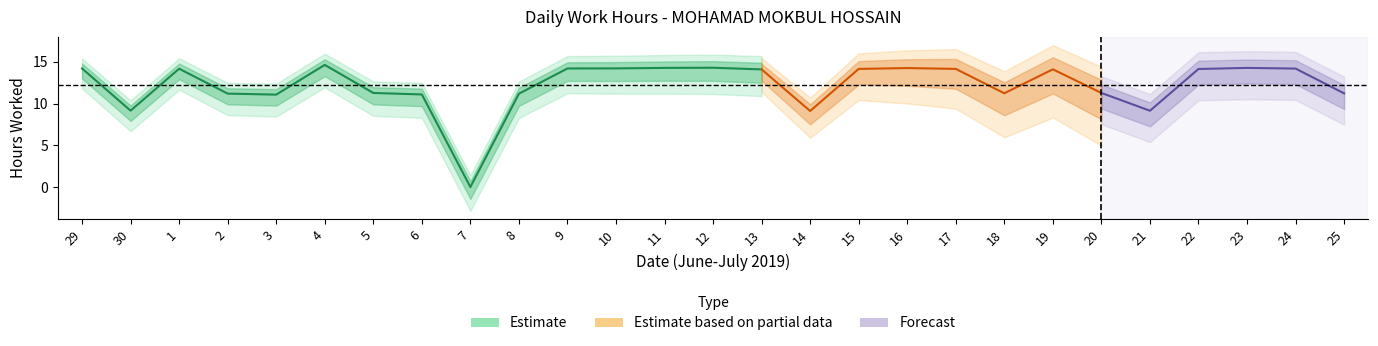

Rank the categories by value from highest to lowest.

4, 12, 11, 23, 16, 10, 29, 9, 24, 1, 15, 17, 22, 19, 13, 5, 20, 18, 25, 2, 8, 6, 3, 30, 21, 14, 7